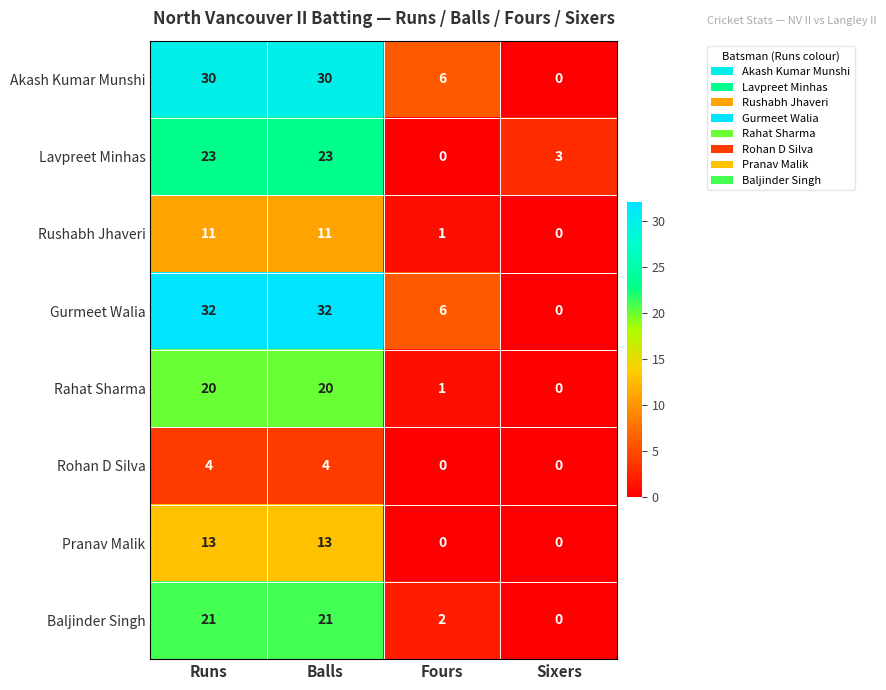

What is the difference between the second highest and minimum values in the Rushabh Jhaveri series?

11